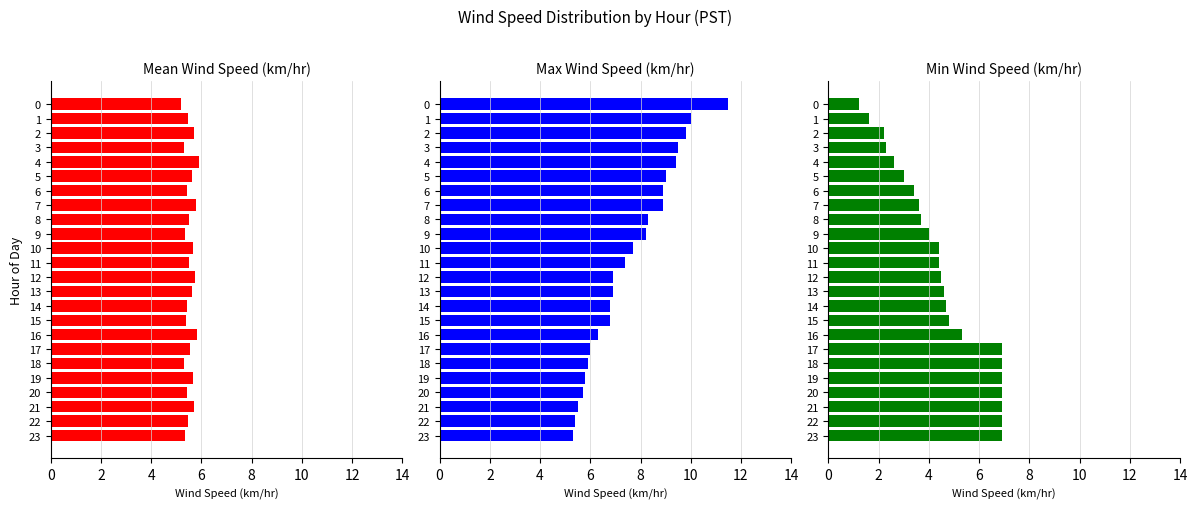

Between 21 and 0, which is larger?

21